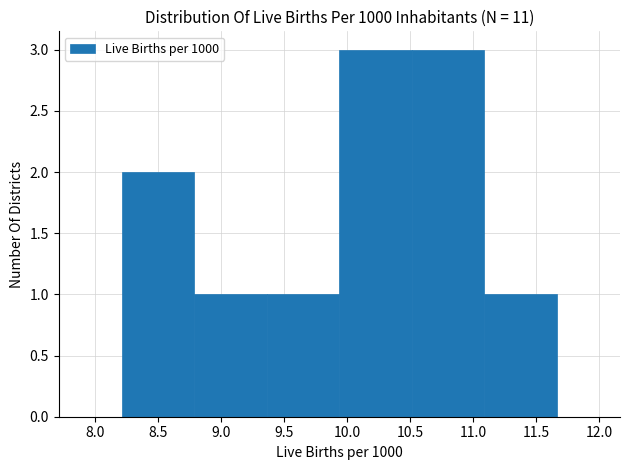

Reading left to right, transcribe this chart: for each bar, give the range it covers on the x-axis and its height. Neither the bar edges nor the heights are printed on the chart, so give them approximately, as read against the axes.

8.20 to 8.80: 2
8.80 to 9.35: 1
9.35 to 9.95: 1
9.95 to 10.50: 3
10.50 to 11.10: 3
11.10 to 11.65: 1